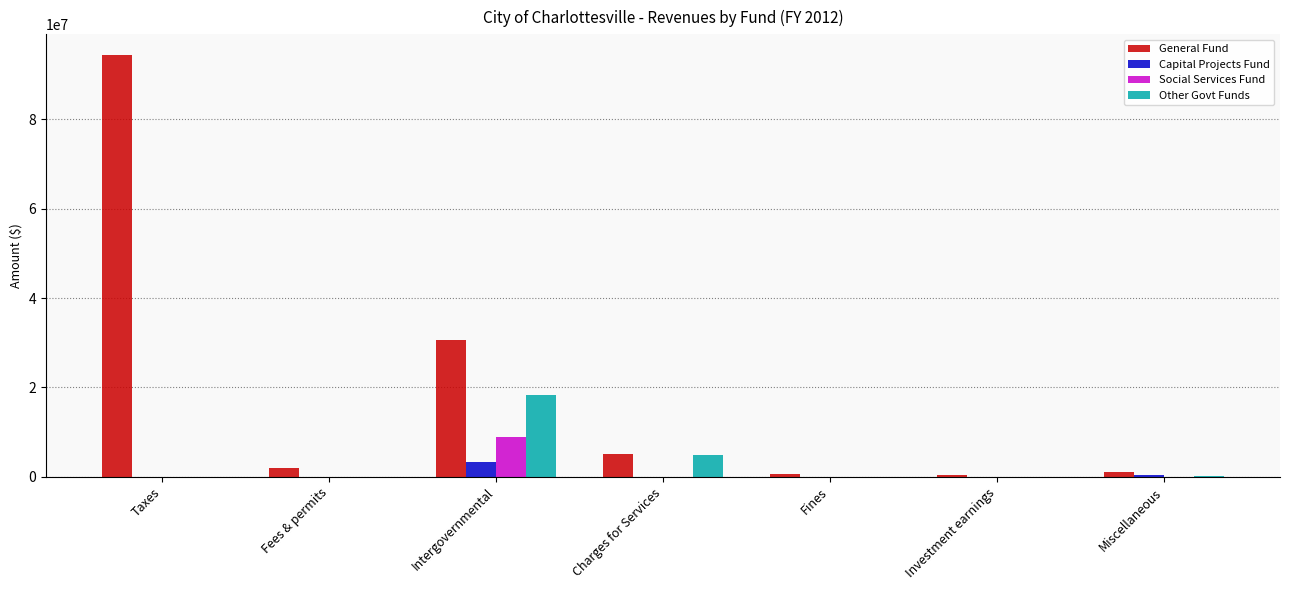

The Other Govt Funds series shows 18238598 at Intergovernmental. True or false?

True